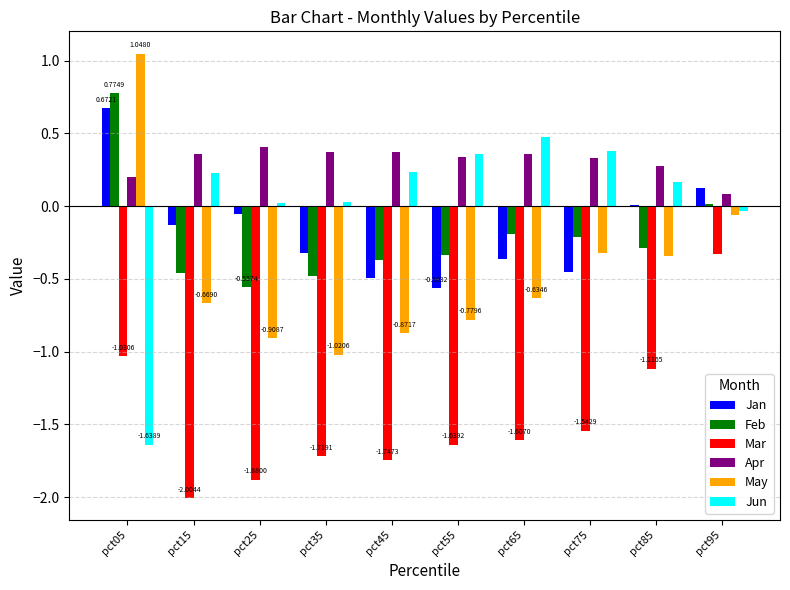

What is the sum of the Mar values at pct75 and pct45?

-3.3